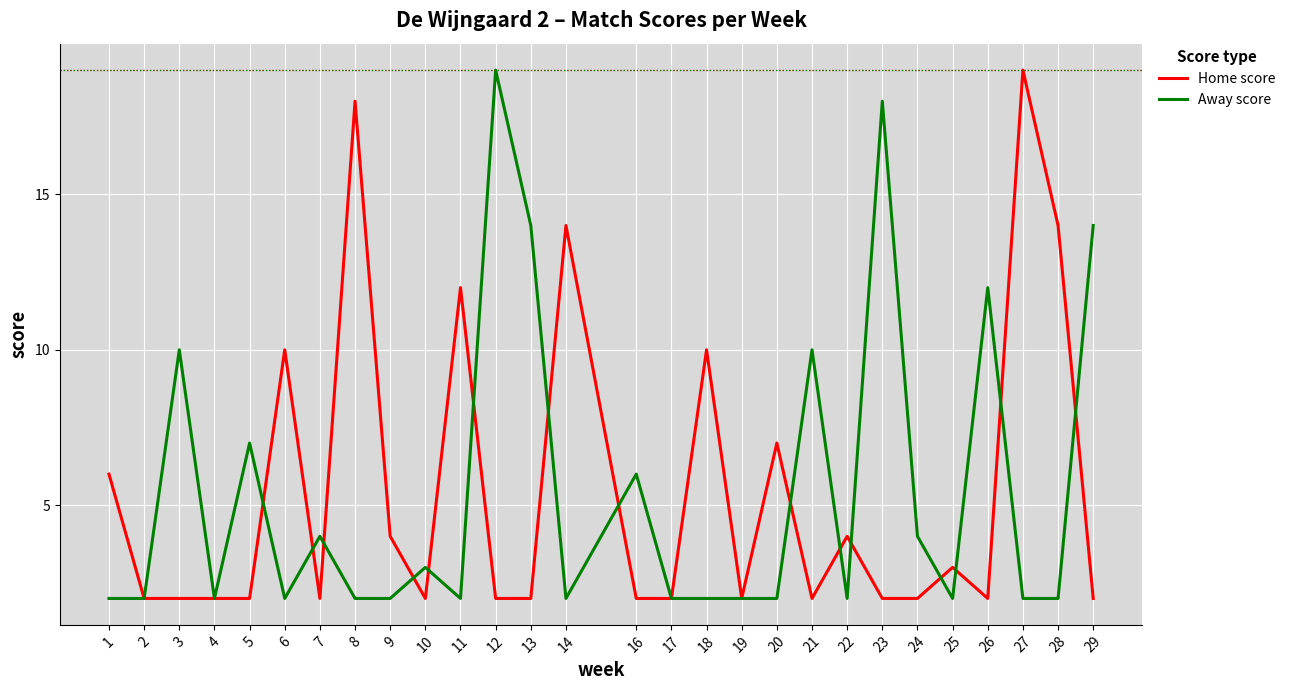

What is the difference between the maximum and second lowest values in the Home score series?

17